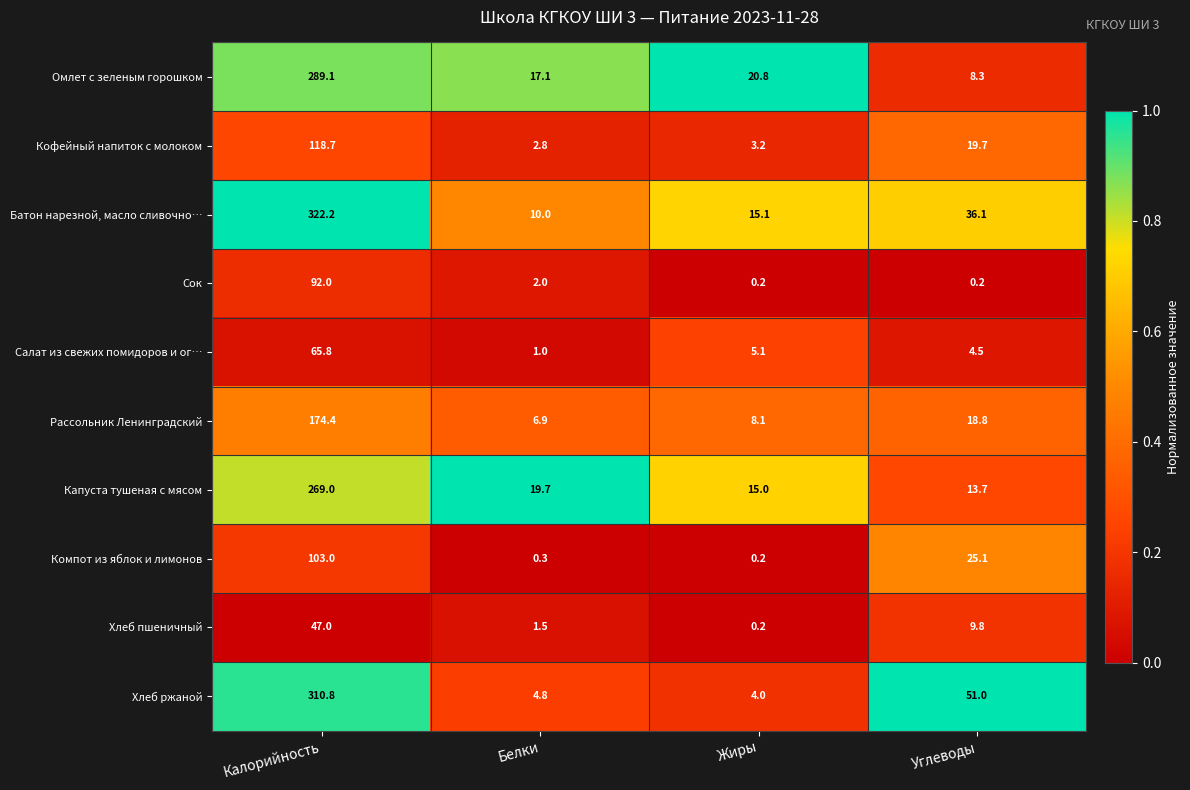

What value does the Батон нарезной, масло сливочно… series have at Углеводы?

36.1